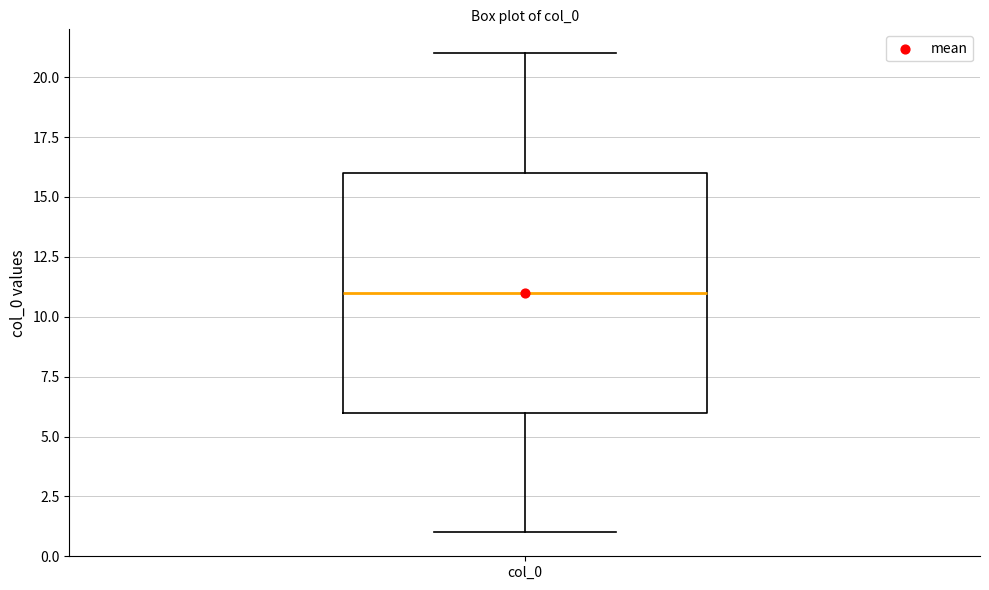

Where is the lower edge of the box for col_0 on the y-axis? The values are not printed on the chart, so give them approximately, as read against the axis.

6